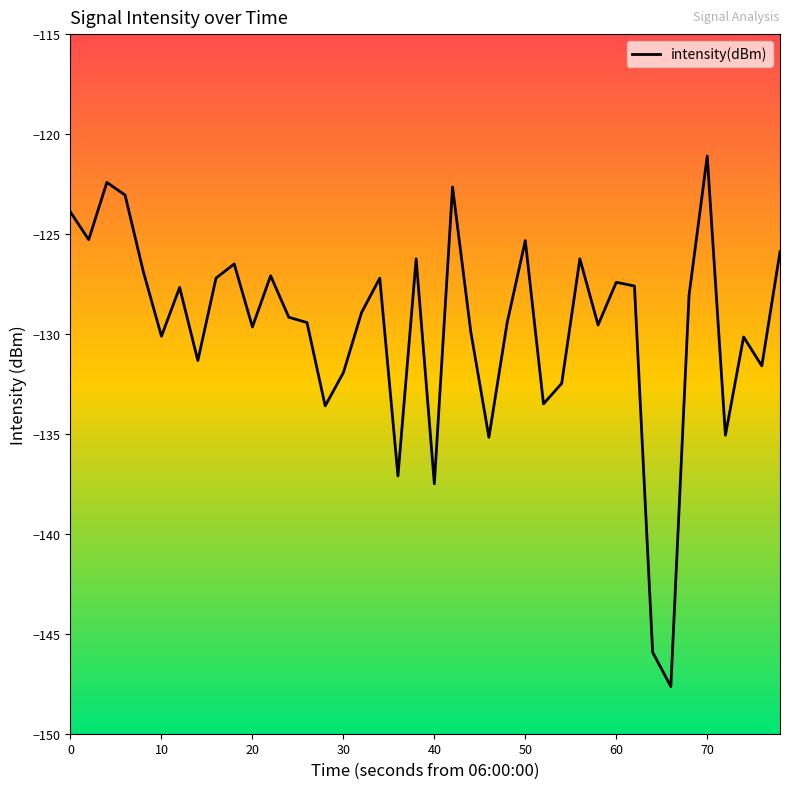

What is the greatest value displayed?

-121.1